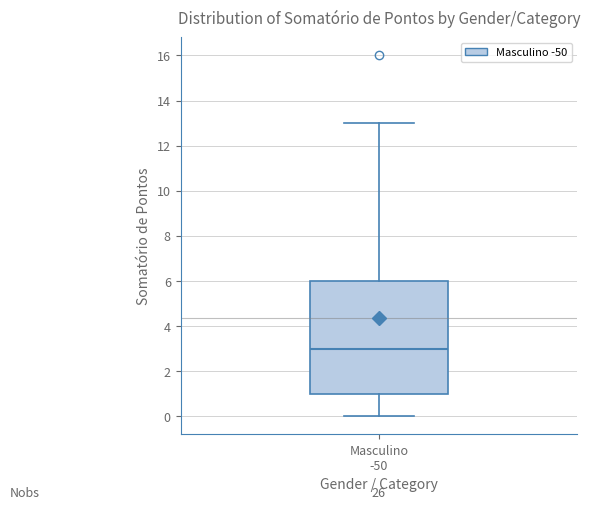

Transcribe this box plot: give where the median line is, the range the box spans, and where the two whiskers end, as read against the y-axis. The values are not printed on the chart, so give them approximately, as read against the axis.

median 3, box 1 to 6, whiskers 0 to 13